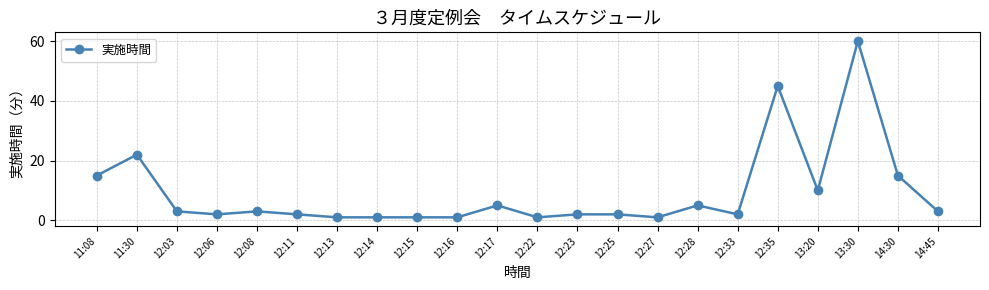

Reading left to right, transcribe all the data shown in this chart.

11:08=15	11:30=22	12:03=3	12:06=2	12:08=3	12:11=2	12:13=1	12:14=1	12:15=1	12:16=1	12:17=5	12:22=1	12:23=2	12:25=2	12:27=1	12:28=5	12:33=2	12:35=45	13:20=10	13:30=60	14:30=15	14:45=3